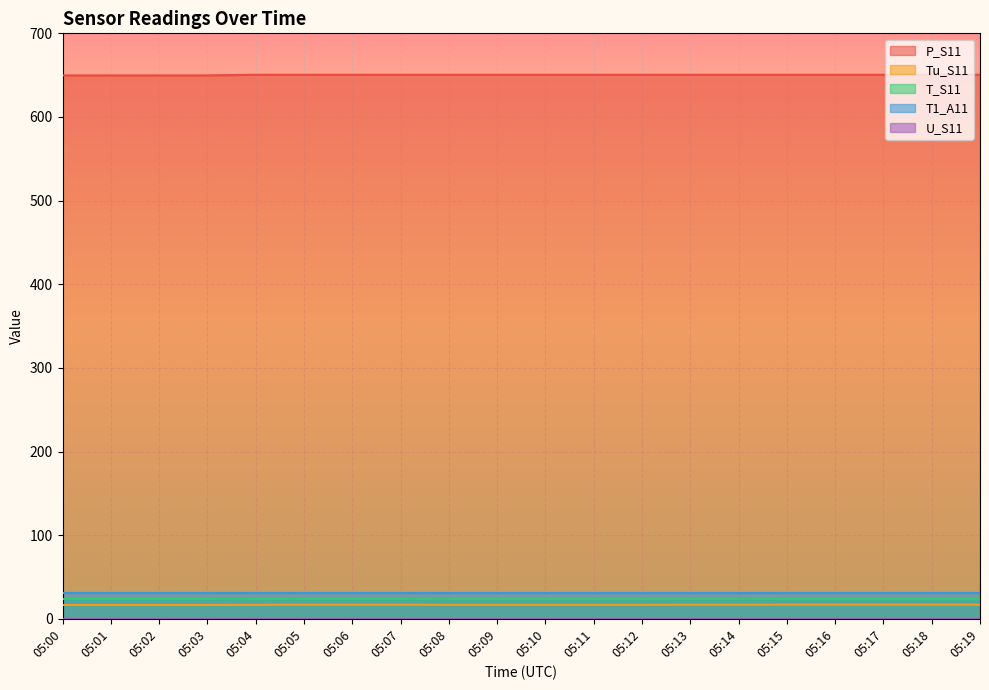

List the labels in order of P_S11 value, largest first.

05:04, 05:05, 05:06, 05:07, 05:08, 05:09, 05:10, 05:11, 05:12, 05:13, 05:14, 05:15, 05:16, 05:17, 05:18, 05:19, 05:00, 05:01, 05:02, 05:03